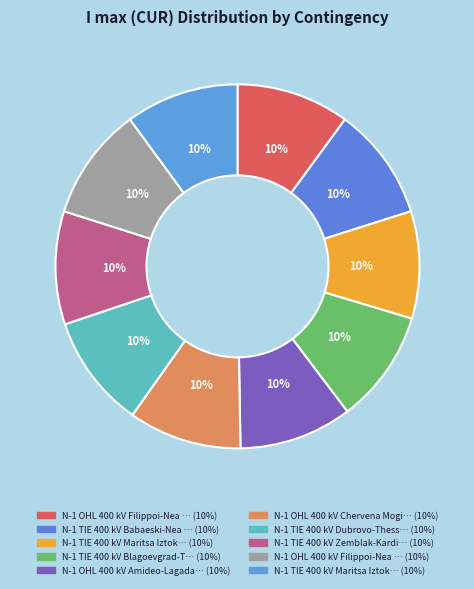

Which category has the smallest portion of the pie?

N-1 TIE 400 kV Maritsa Iztok-Nea Santa